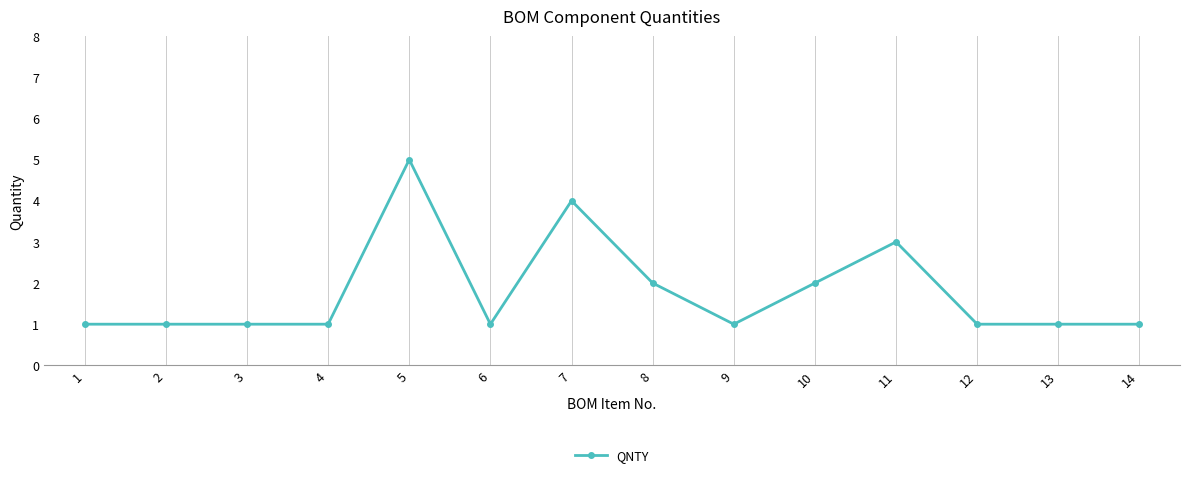

Reading left to right, transcribe all the data shown in this chart.

1=1	2=1	3=1	4=1	5=5	6=1	7=4	8=2	9=1	10=2	11=3	12=1	13=1	14=1